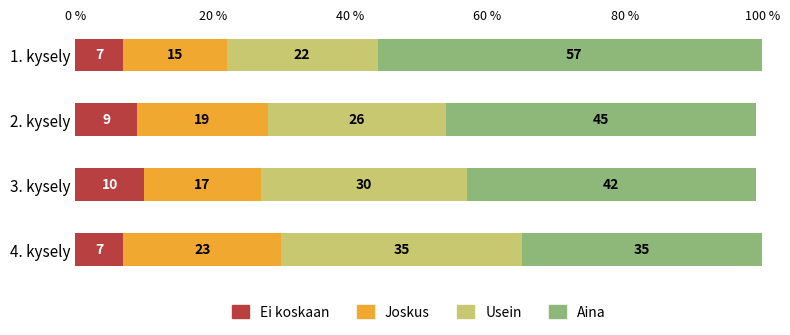

What is the difference between the maximum and minimum values in the Ei koskaan series?

3